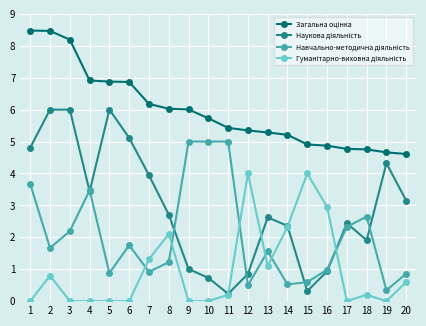

What is the difference between the highest and lowest values at 4?

6.9